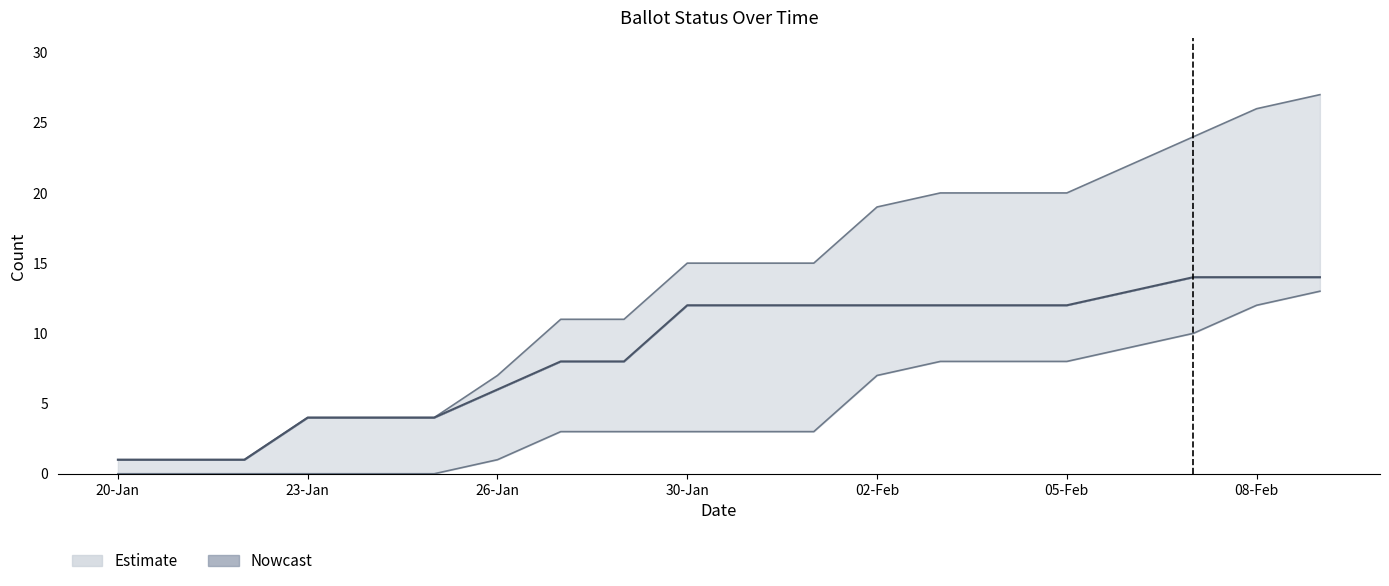

Where is ON_MACHINE nearest to the value 6?

02-Feb